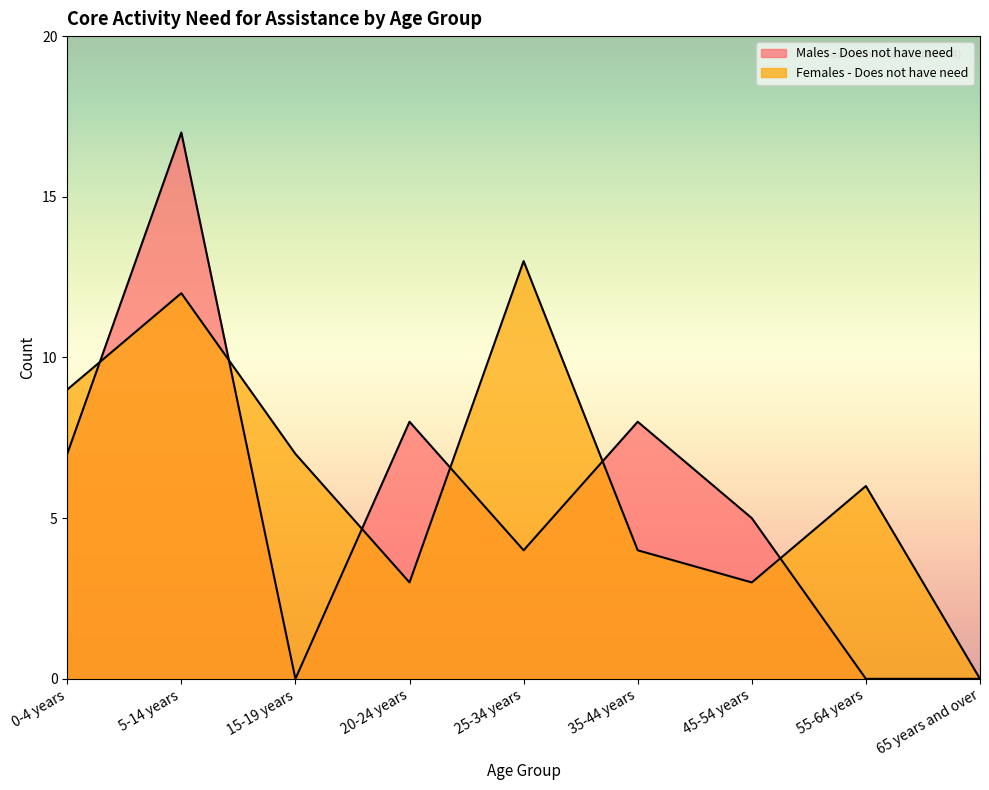

What is the value of the Females - Does not have need point at the 6th from the left?

4